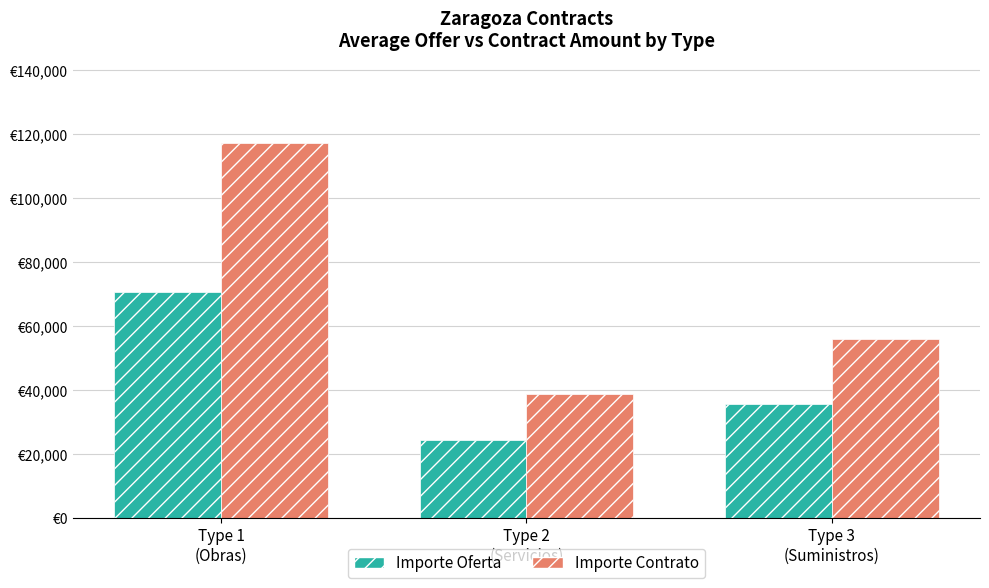

What is the label of the 2nd bar from the right?

Type 2
(Servicios)